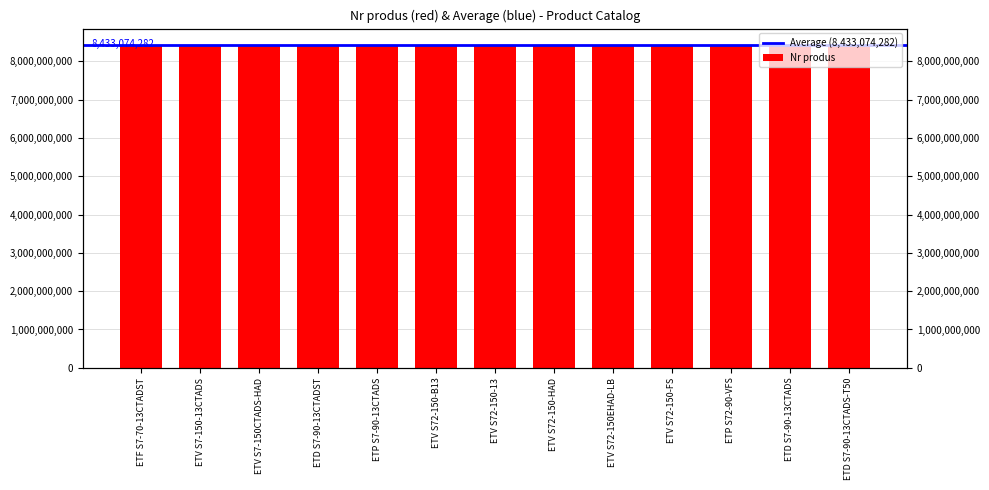

The value at ETD S7-90-13CTADS-T50 is 13279701696. True or false?

False